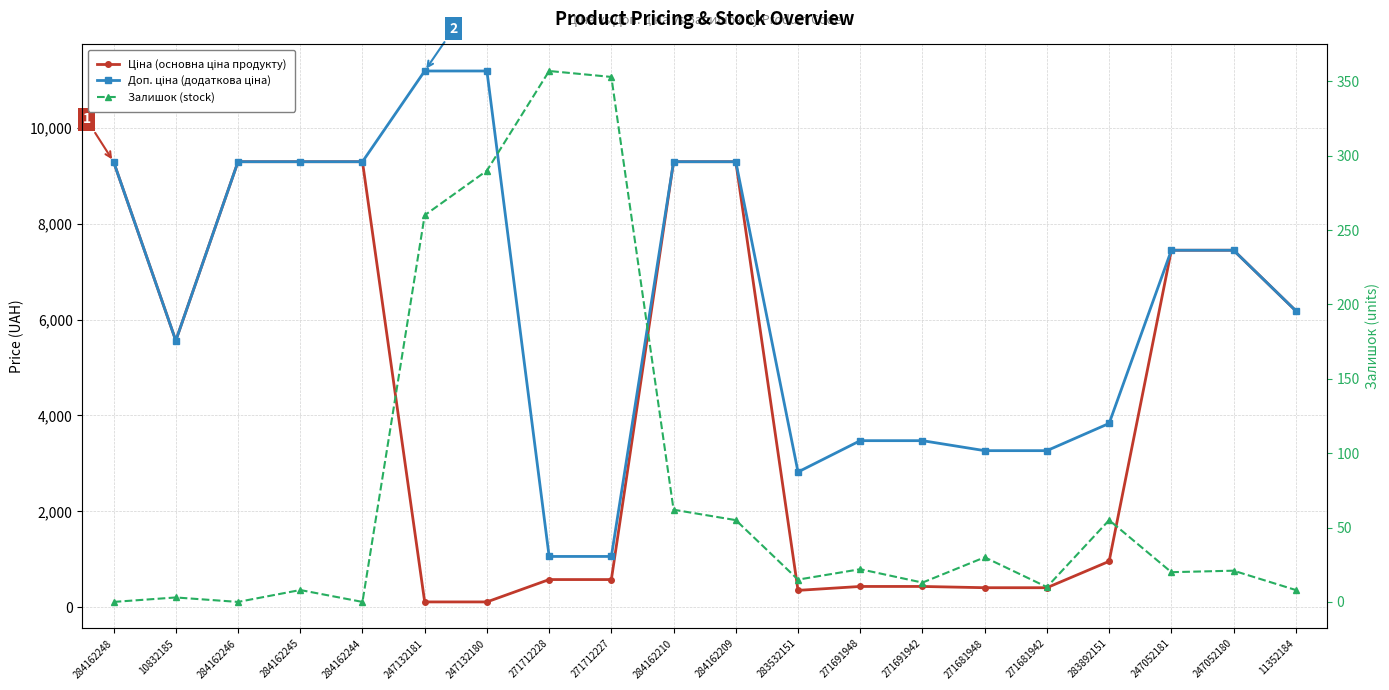

Rank the series by their average value, from highest to lowest.

Доп. ціна (додаткова ціна), Ціна (основна ціна продукту), Залишок (stock)